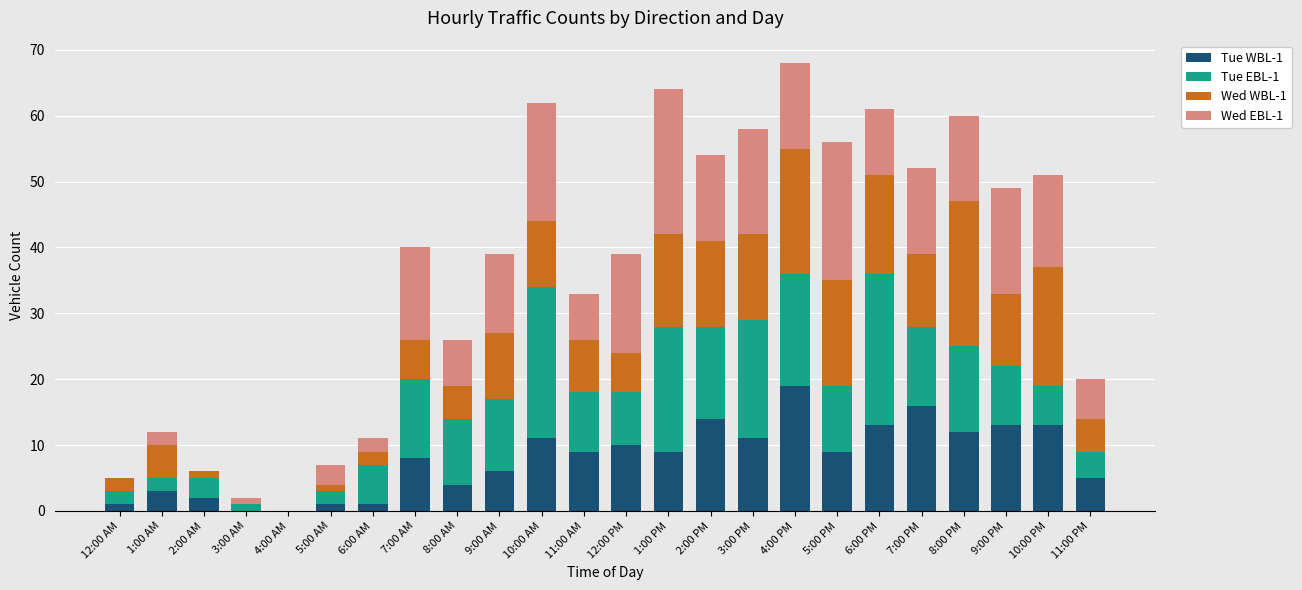

The value of Tue WBL-1 at 2:00 AM is 2. True or false?

True